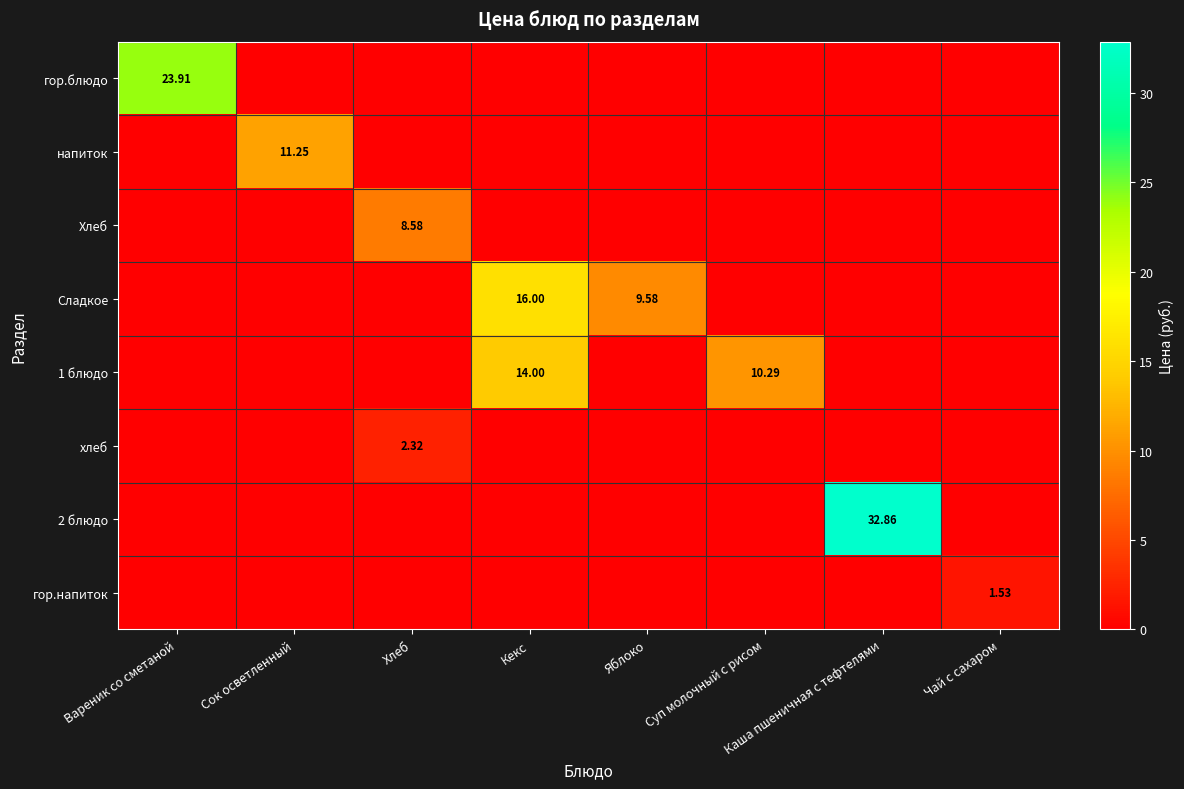

Rank the categories by хлеб value from highest to lowest.

Хлеб, Вареник со сметаной, Сок осветленный, Кекс, Яблоко, Суп молочный с рисом, Каша пшеничная с тефтелями, Чай с сахаром